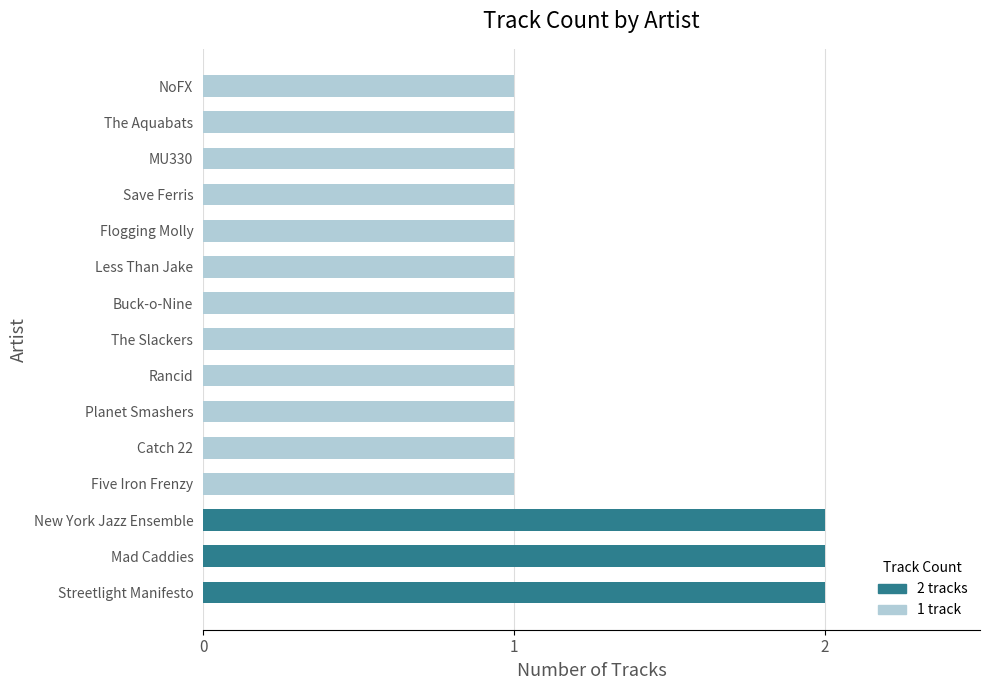

What is the sum of all values?

18